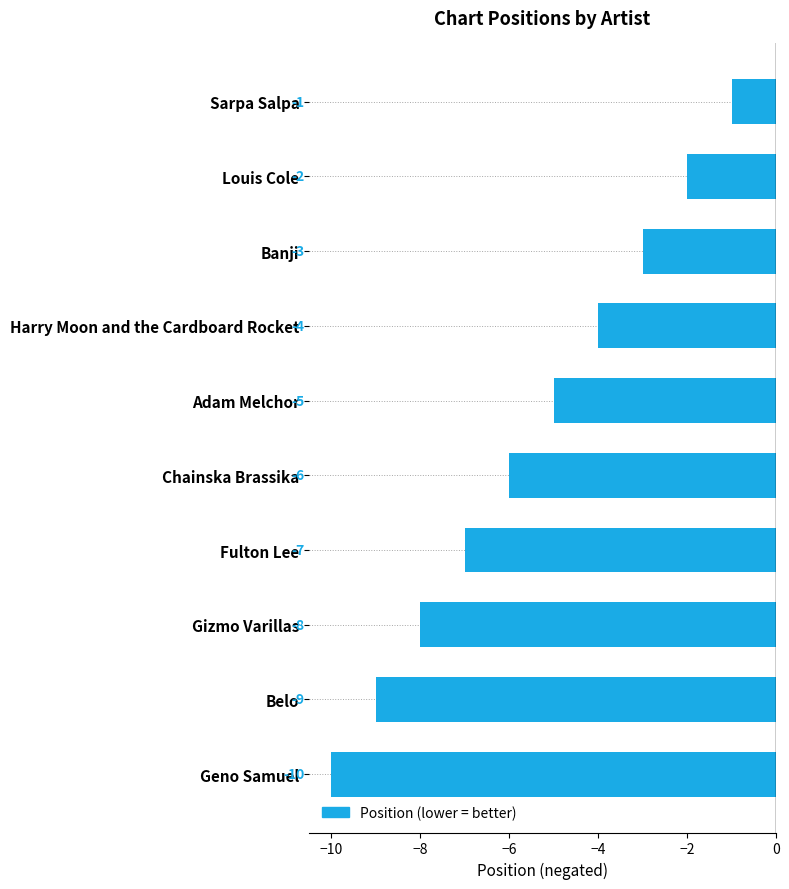

Does the chart contain any negative values?

Yes